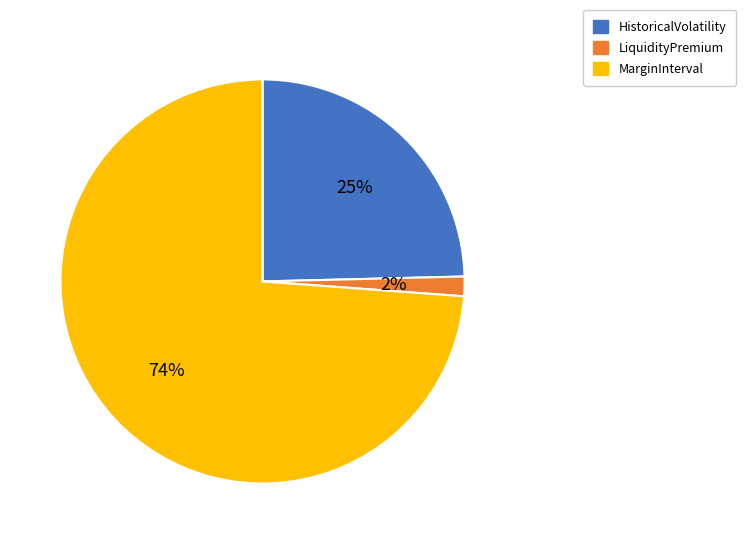

To the nearest percent, what portion does LiquidityPremium represent?

2%